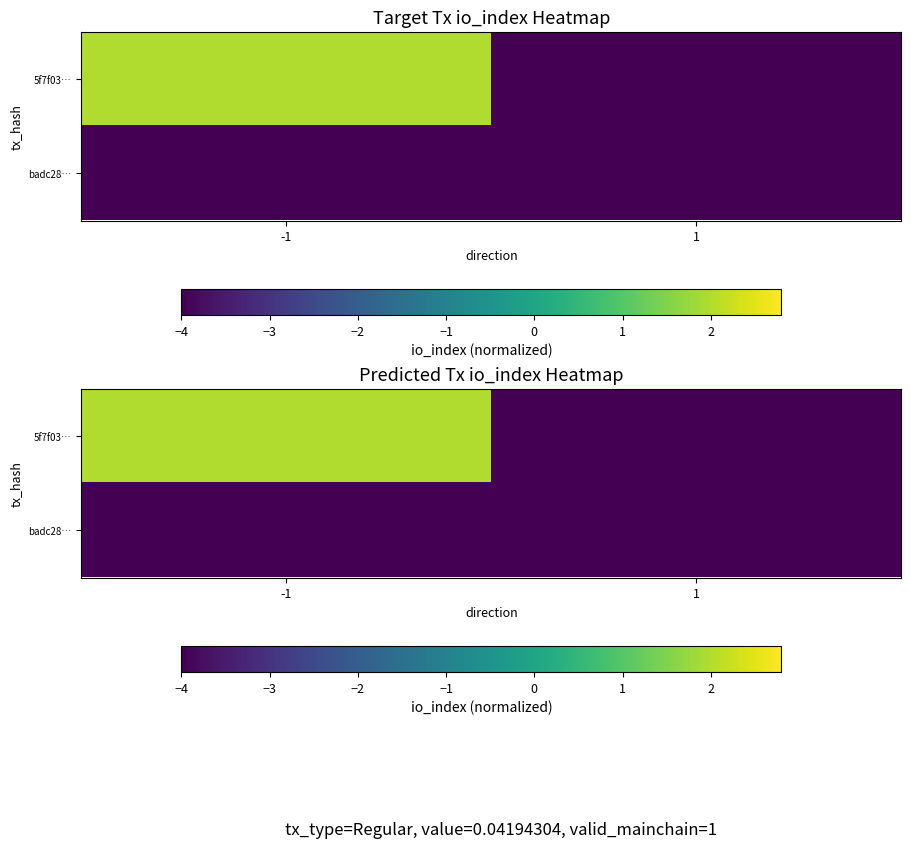

How many series are shown in this chart?

2